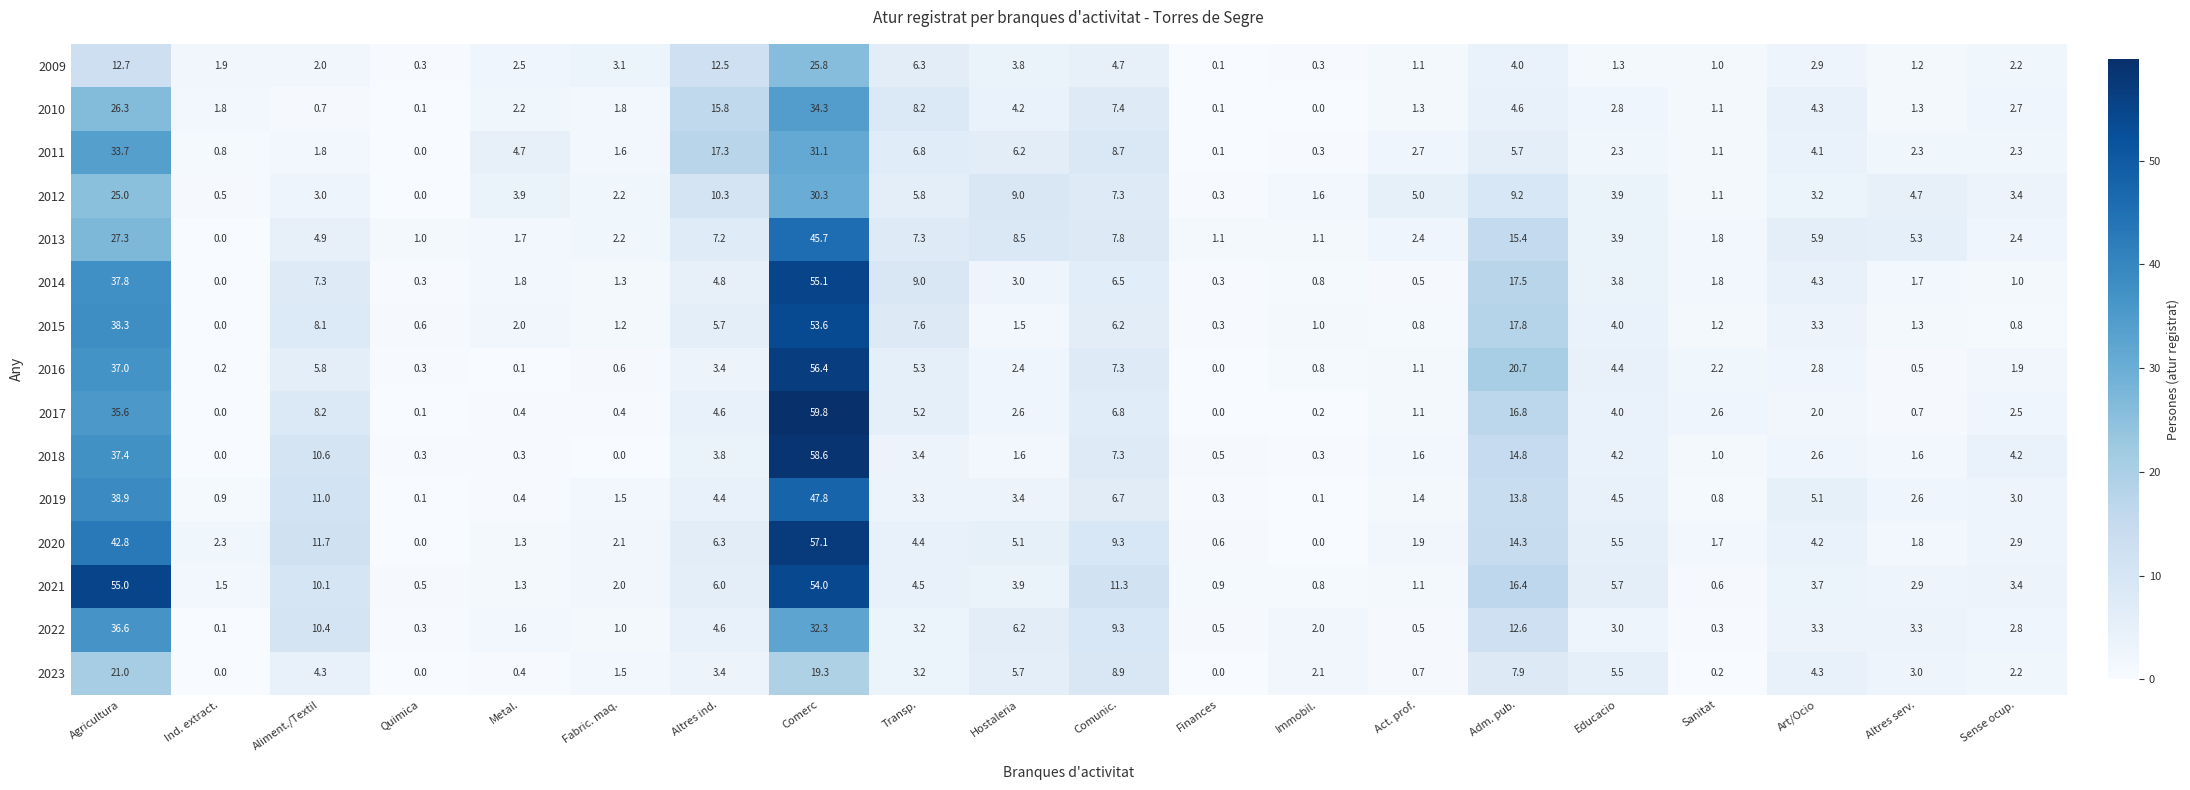

What is the total value across all series at Altres ind.?

110.1